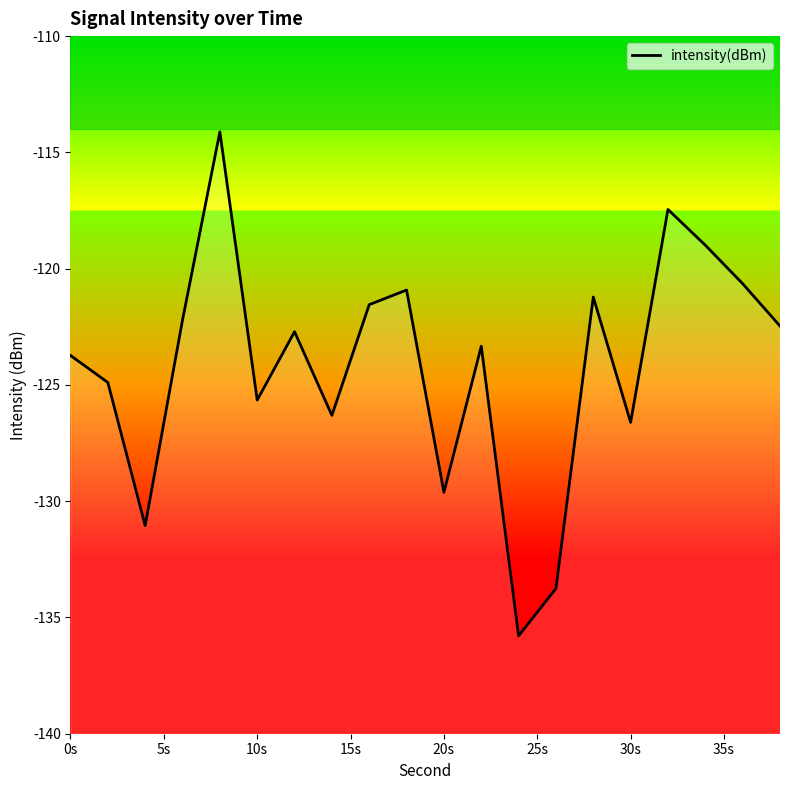

How many points are higher than both their immediate neighbors (excluding endpoints)?

6